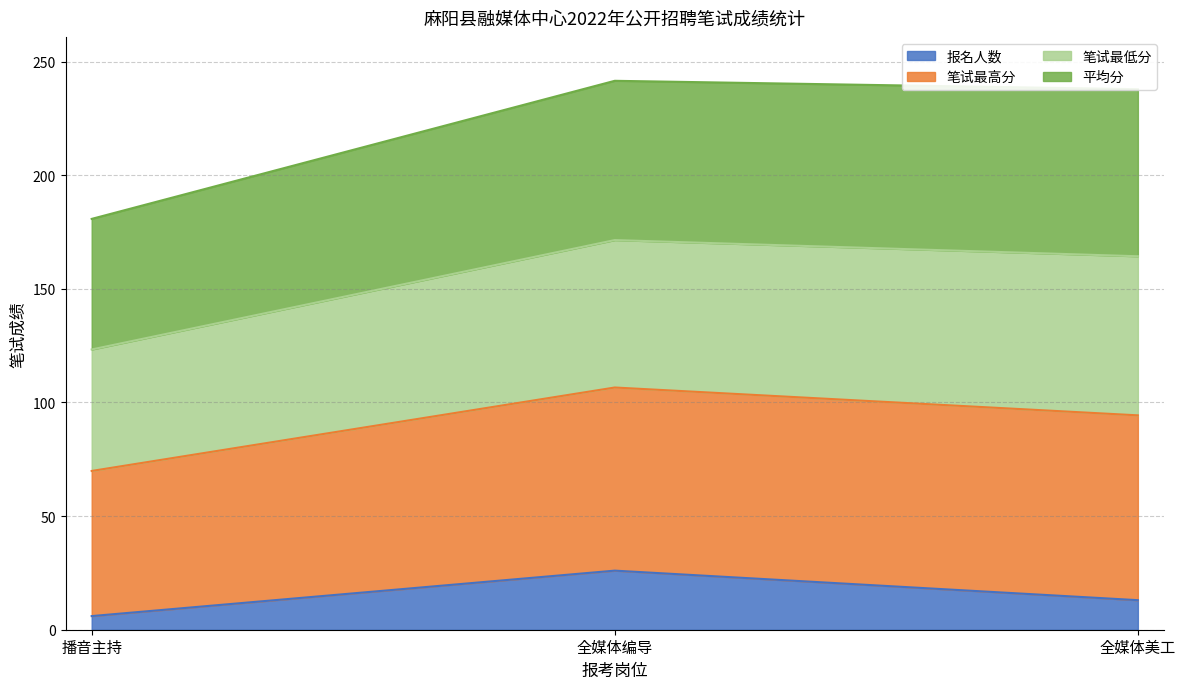

Where is 报名人数 nearest to the value 16?

全媒体美工